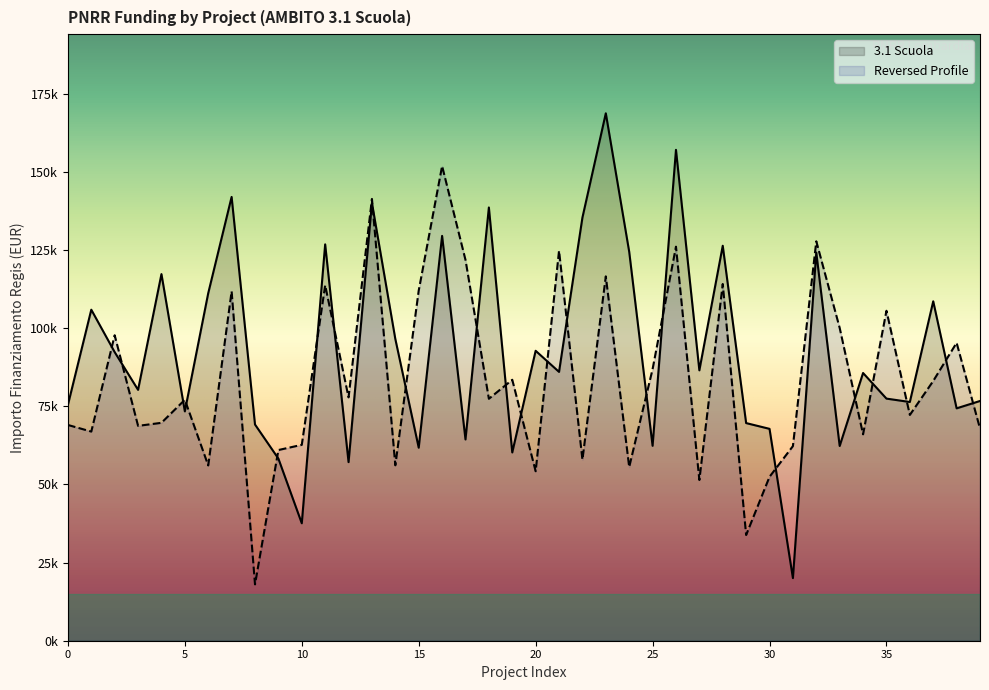

Reading right to left, transcribe all the data shown in this chart.

76706.5	74354.5	108604.7	76384.6	77467.6	85661.6	62309.9	124205.6	20035.6	67794.4	69639.1	126373.3	86515.7	157068.5	62364.3	124467.4	168761.5	135390.9	86015.8	92768.7	60247.0	138626.5	64396.7	129534.1	61764.7	96549.4	140087.5	57143.9	126823.9	37577.6	58273.5	69180.1	142004.3	111198.7	73375.7	117311.1	80270.1	92341.9	105915.0	75442.6